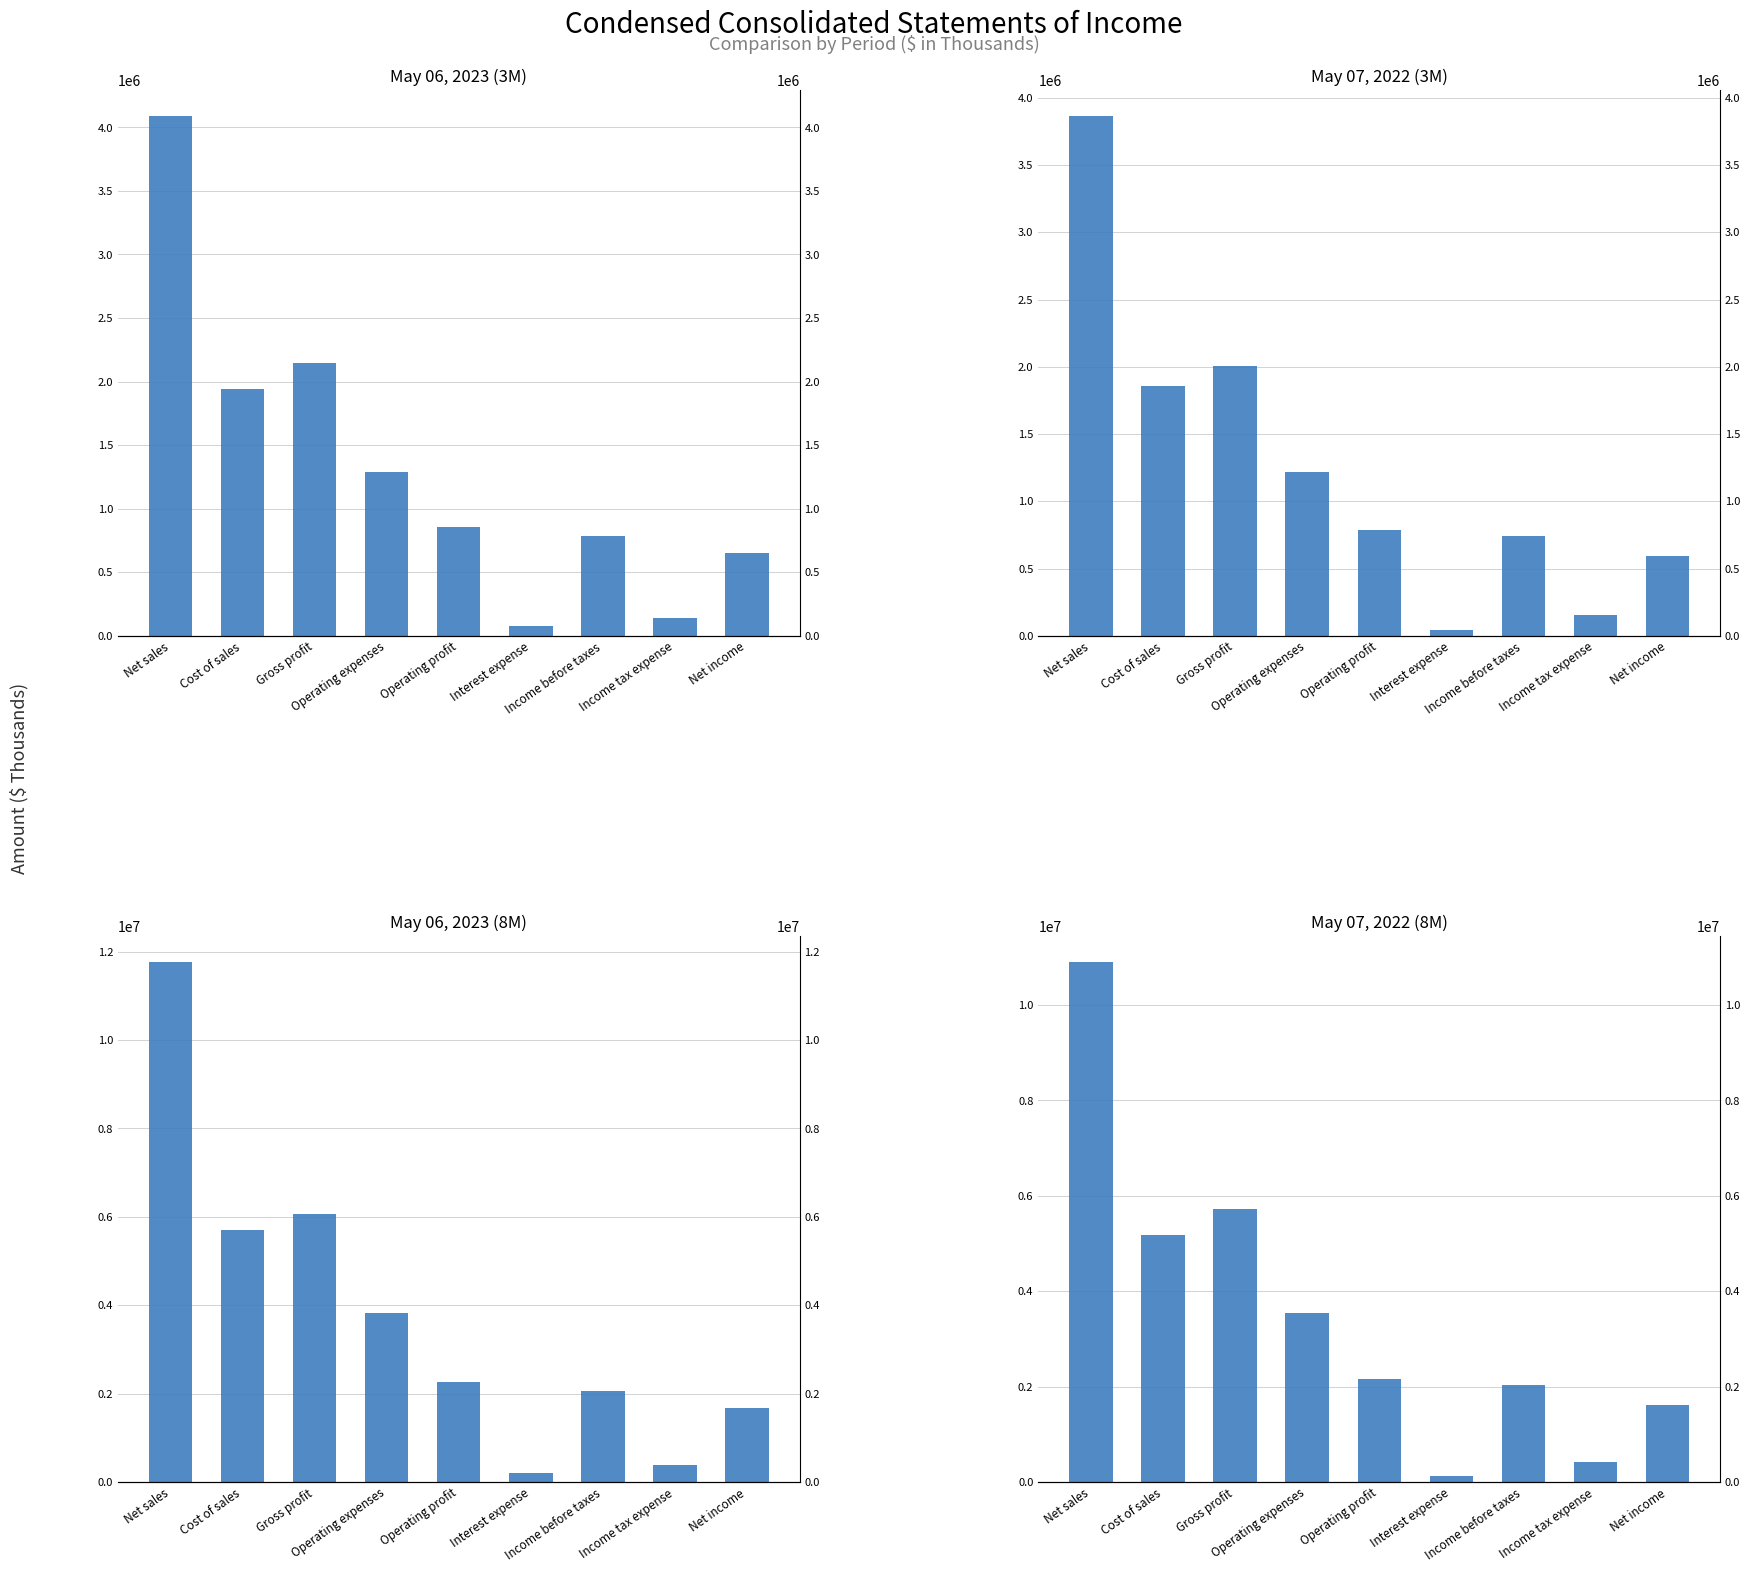

List the labels in order of May 06, 2023 (8M) value, largest first.

Net sales, Gross profit, Cost of sales, Operating expenses, Operating profit, Income before taxes, Net income, Income tax expense, Interest expense